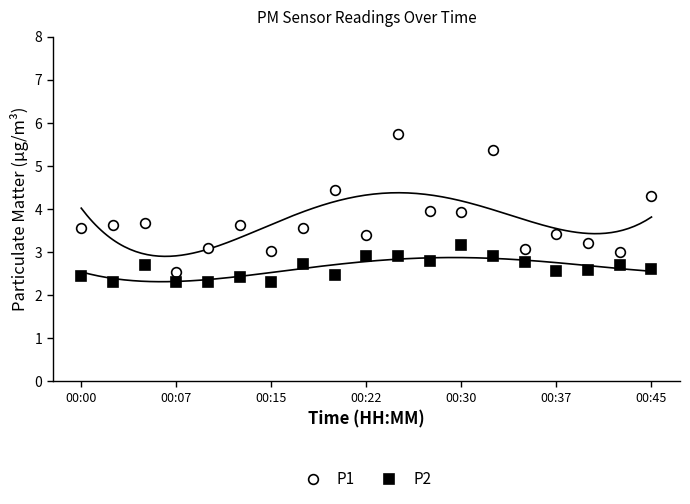

Reading right to left, transcribe all the data shown in this chart.

P1: 4.3	3.0	3.2	3.4	3.1	5.4	3.9	4.0	5.8	3.4	4.5	3.5	3.0	3.6	3.1	2.5	3.7	3.6	3.5
P2: 2.6	2.7	2.6	2.5	2.8	2.9	3.2	2.8	2.9	2.9	2.5	2.7	2.3	2.4	2.3	2.3	2.7	2.3	2.5